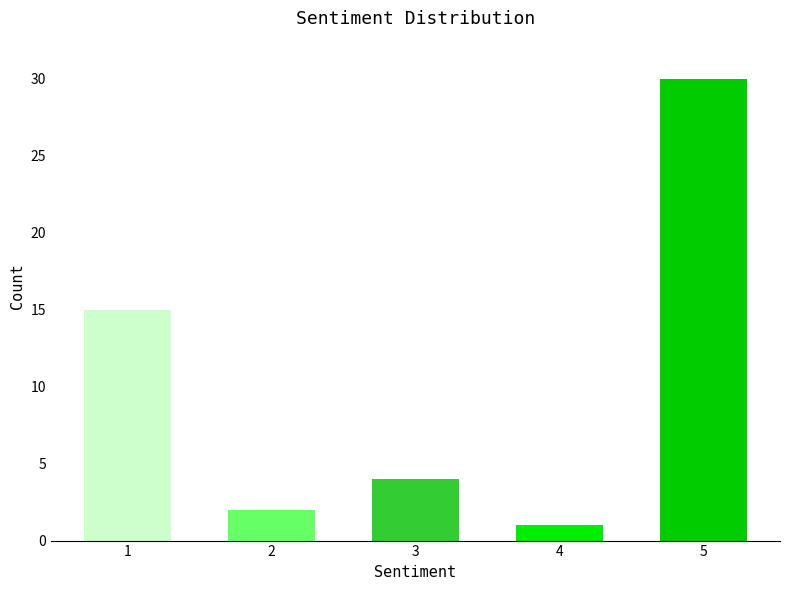

Reading left to right, list all the values displayed in this chart.

15	2	4	1	30